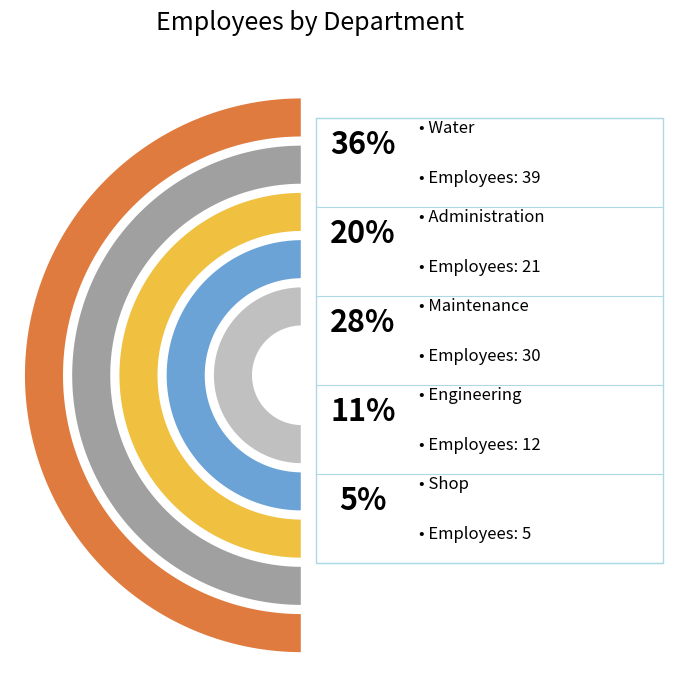

How many segments does this pie chart have?

5